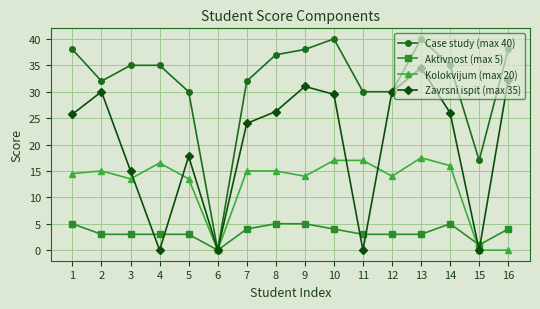

True or false: Zavrsni ispit (max 35) has a value of 30.0 at 2.

True